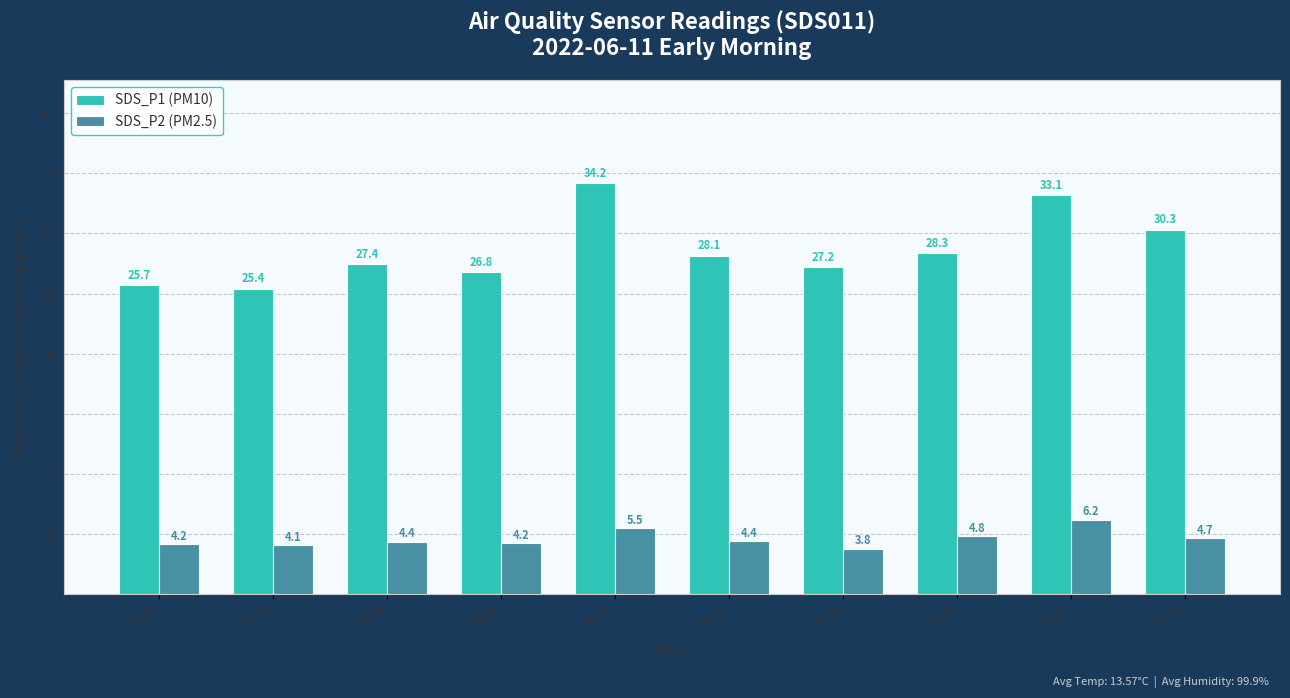

Which series has the largest range (max minus min)?

SDS_P1 (PM10)